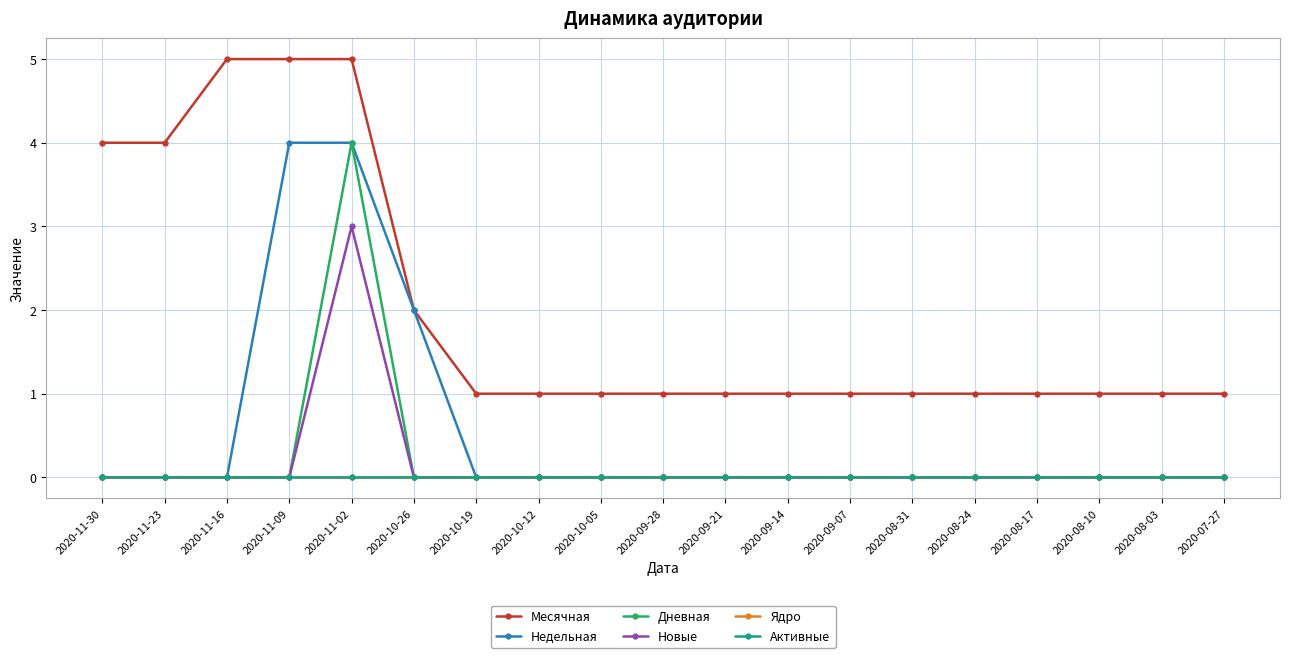

True or false: Месячная and Дневная cross at least once.

False